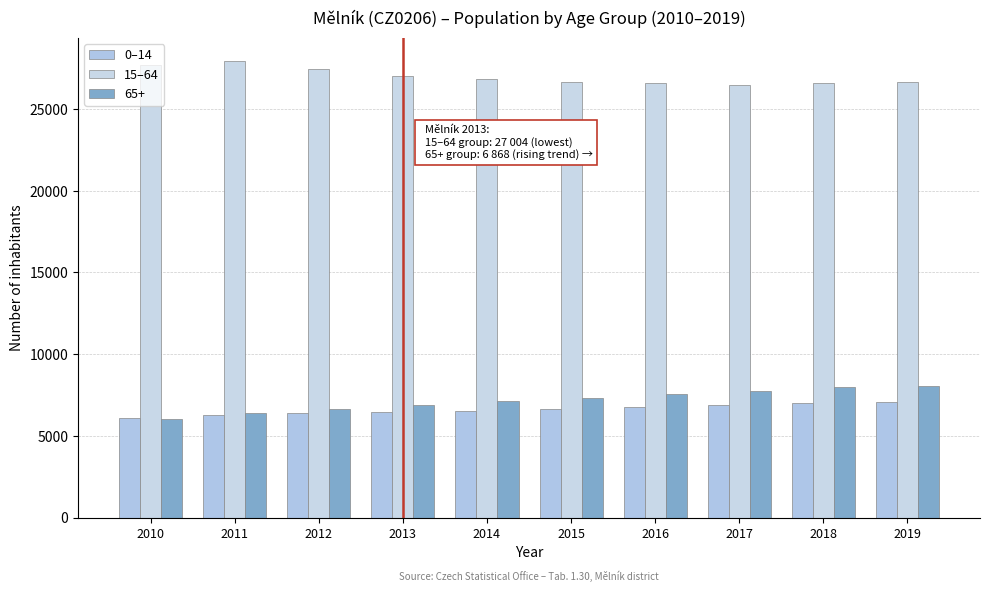

How many data points in 0–14 are less than 6666?

5